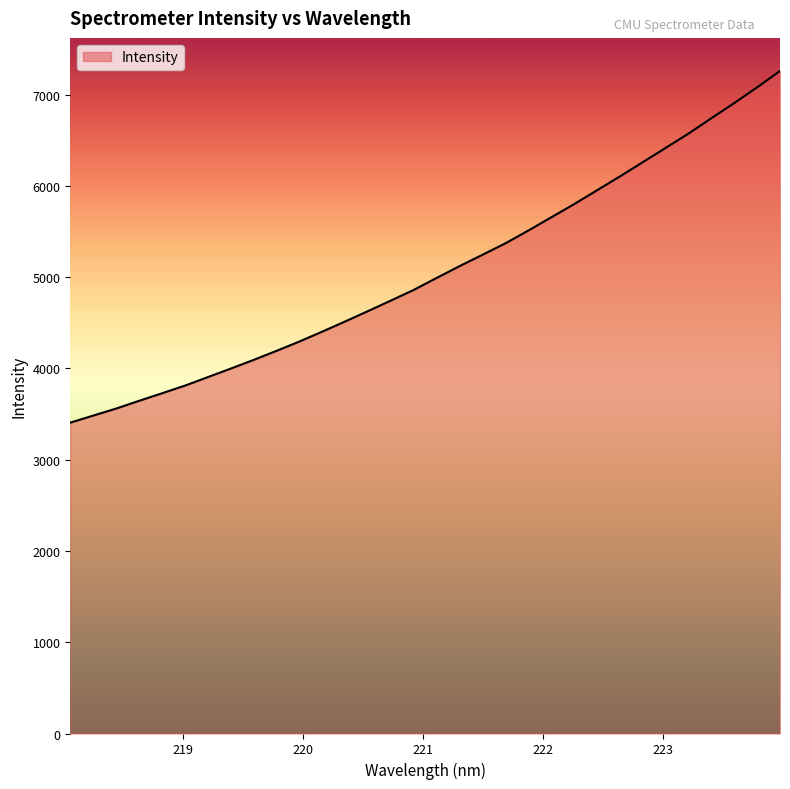

What is the smallest value displayed?

3406.5